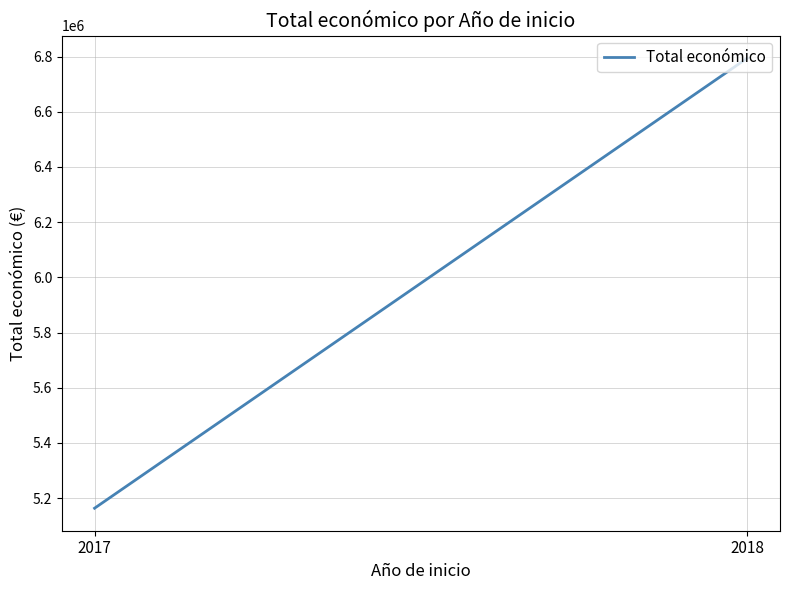

What is the average value?

5978899.5